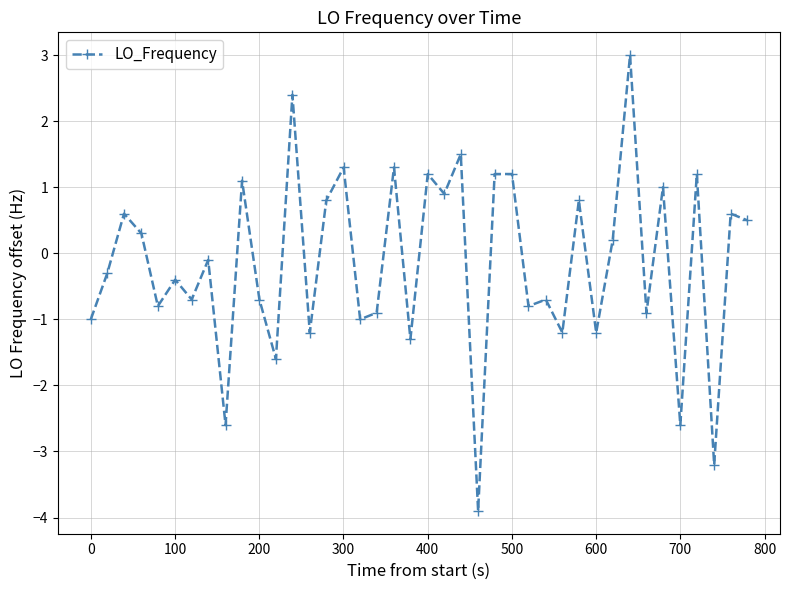

What is the value of the 27th point from the left?

-0.8